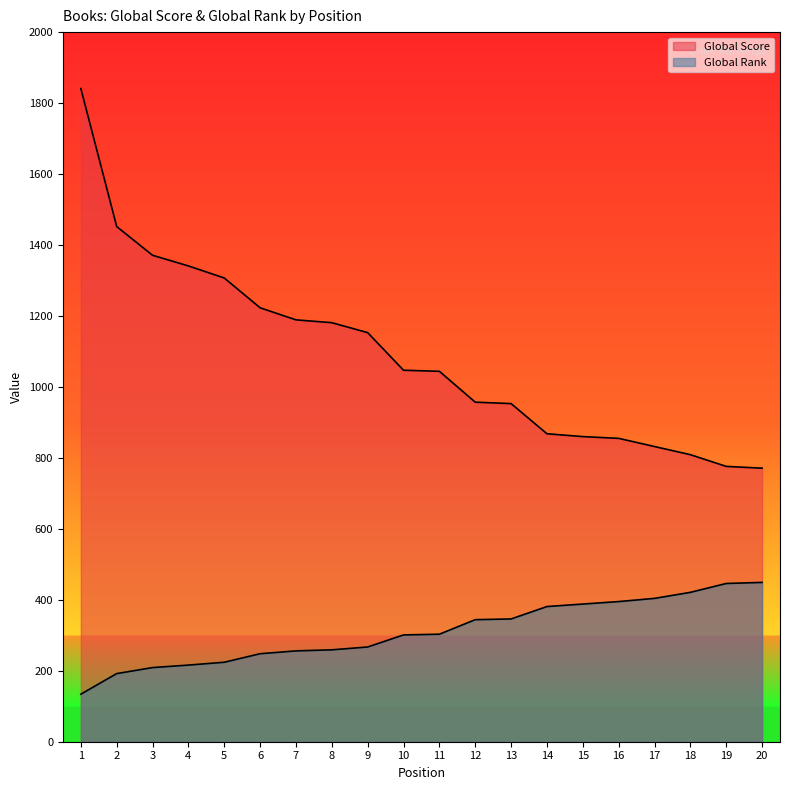

At which category is the sum across all series the highest?

1